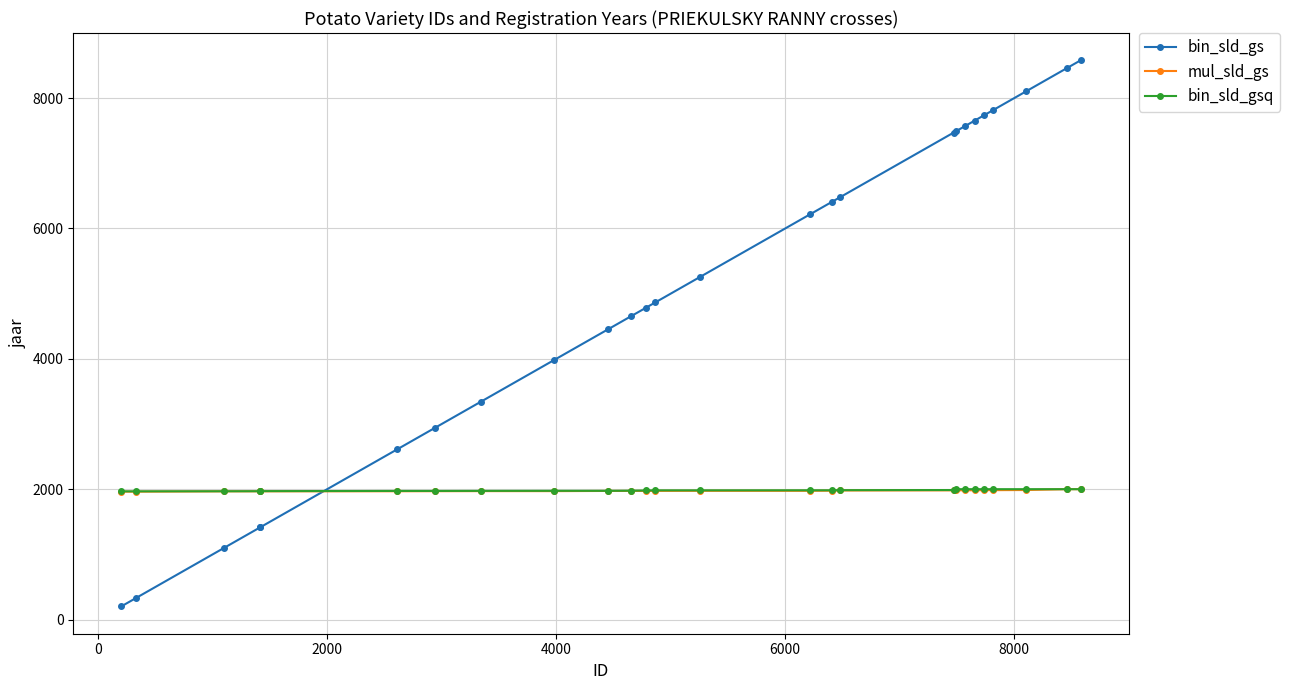

Which series has the largest total across all categories?

bin_sld_gs